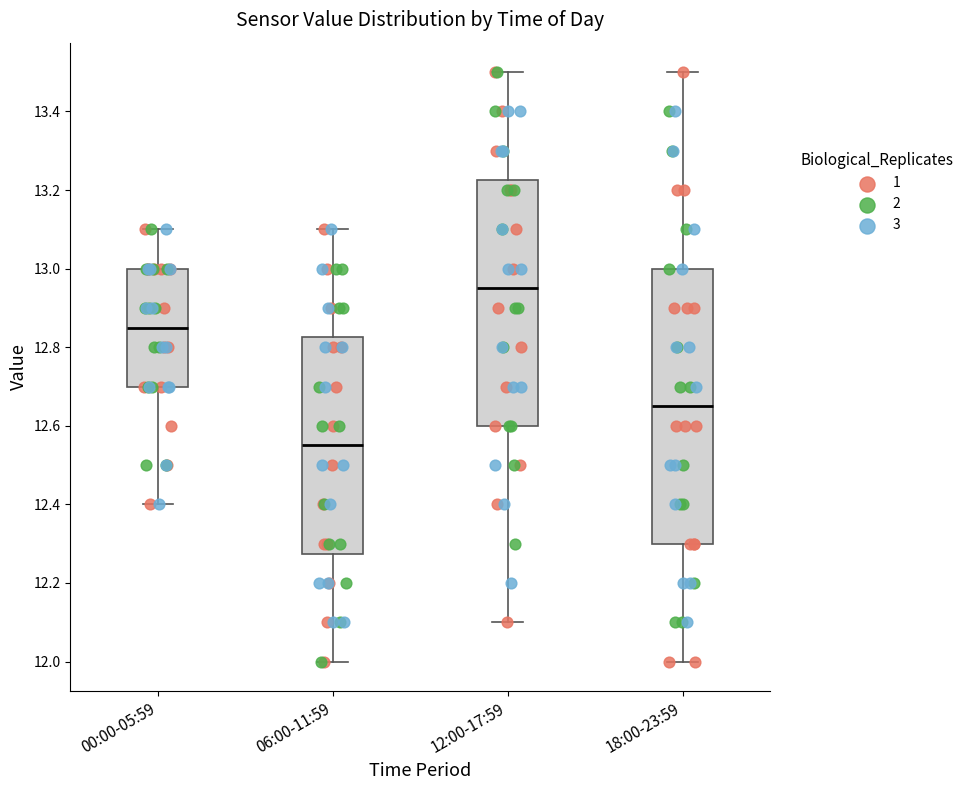

Where is the upper edge of the box for 12:00-17:59 on the y-axis? The values are not printed on the chart, so give them approximately, as read against the axis.

13.22